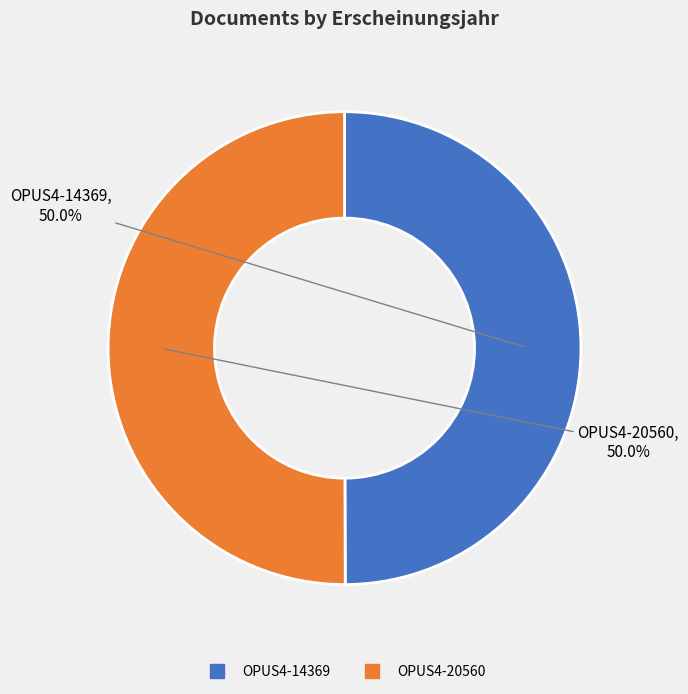

What is the ratio of the value at OPUS4-14369 to the value at OPUS4-20560?

1.0